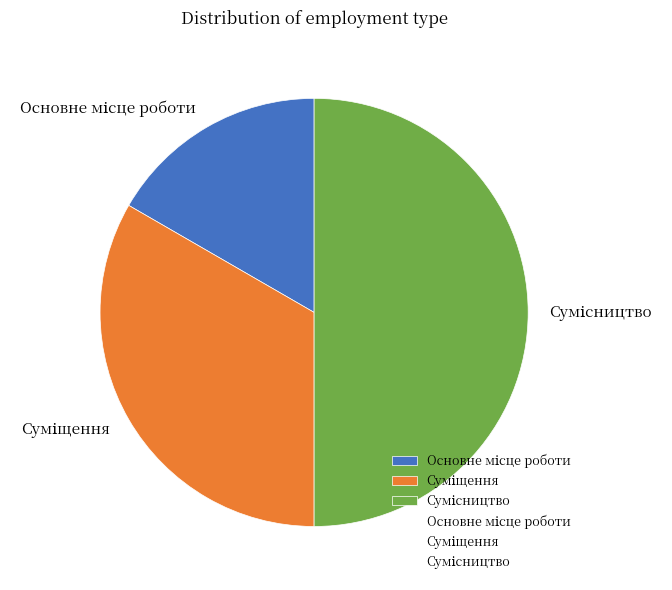

How many slices are in this pie chart?

3